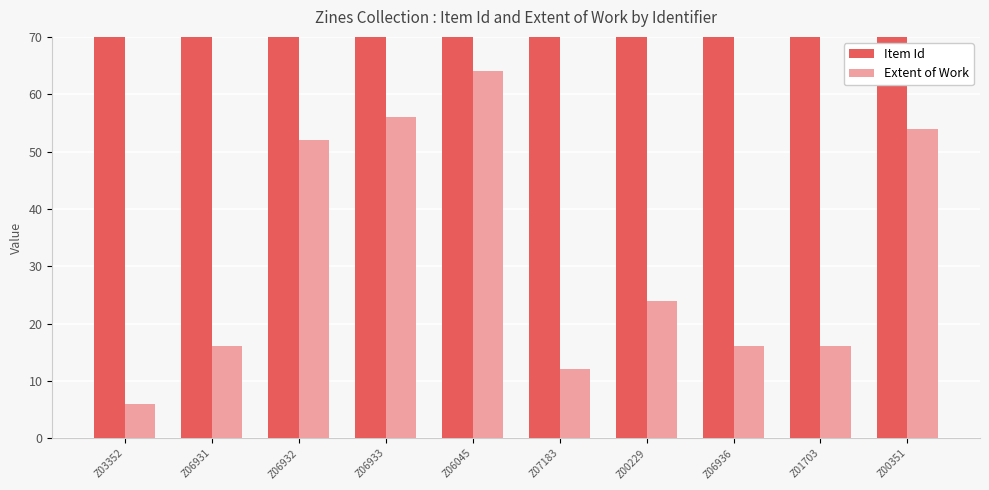

What is the value of the Item Id bar at the 3rd from the left?

733